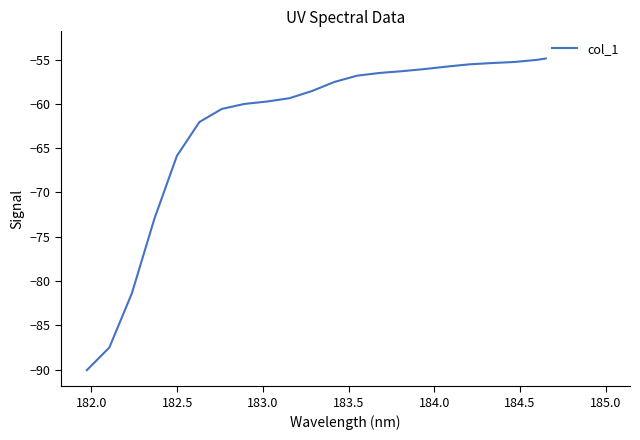

True or false: there are more than 2 points higher than both neighbors.

False